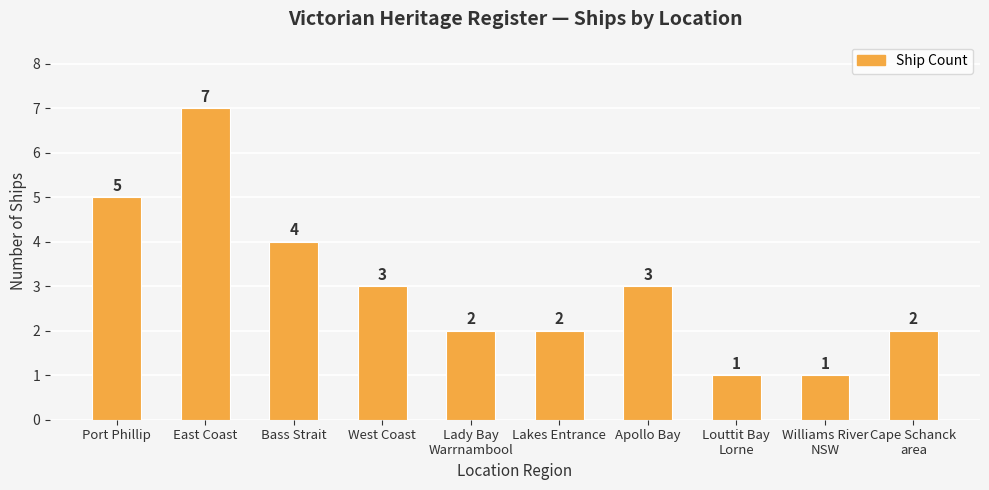

Count the number of data series in this chart.

1